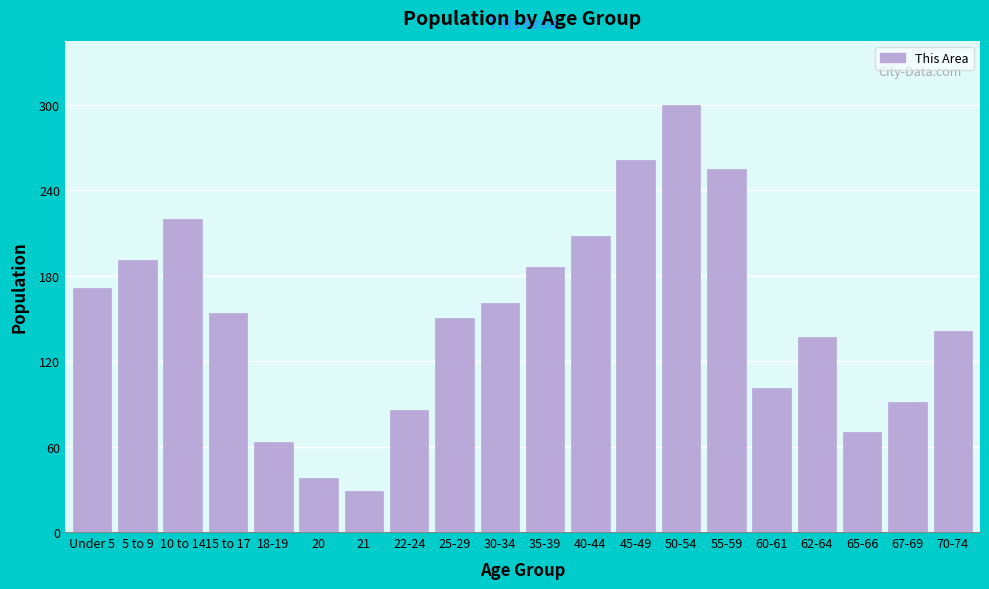

Reading left to right, transcribe all the data shown in this chart.

171	191	220	154	63	38	29	86	150	161	186	208	261	300	255	101	137	70	91	141